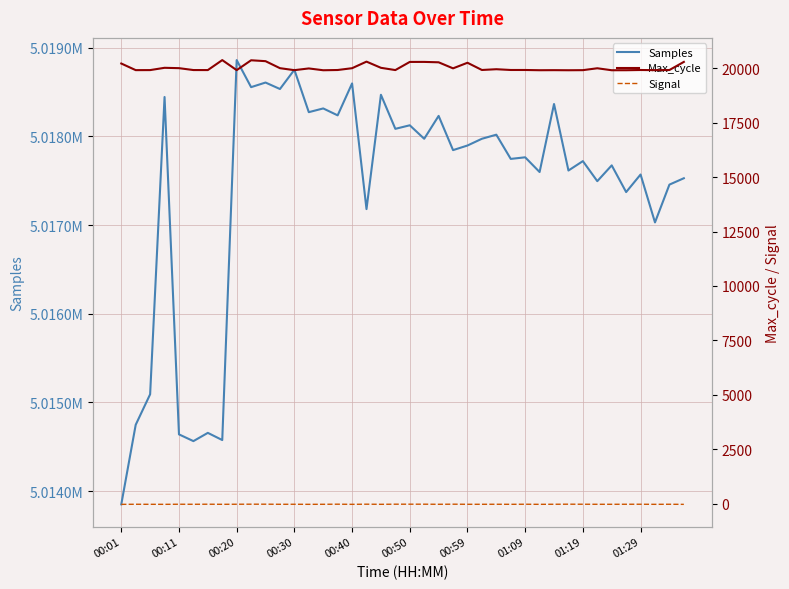

In Signal, how many points are lower than both neighbors (excluding endpoints)?

11